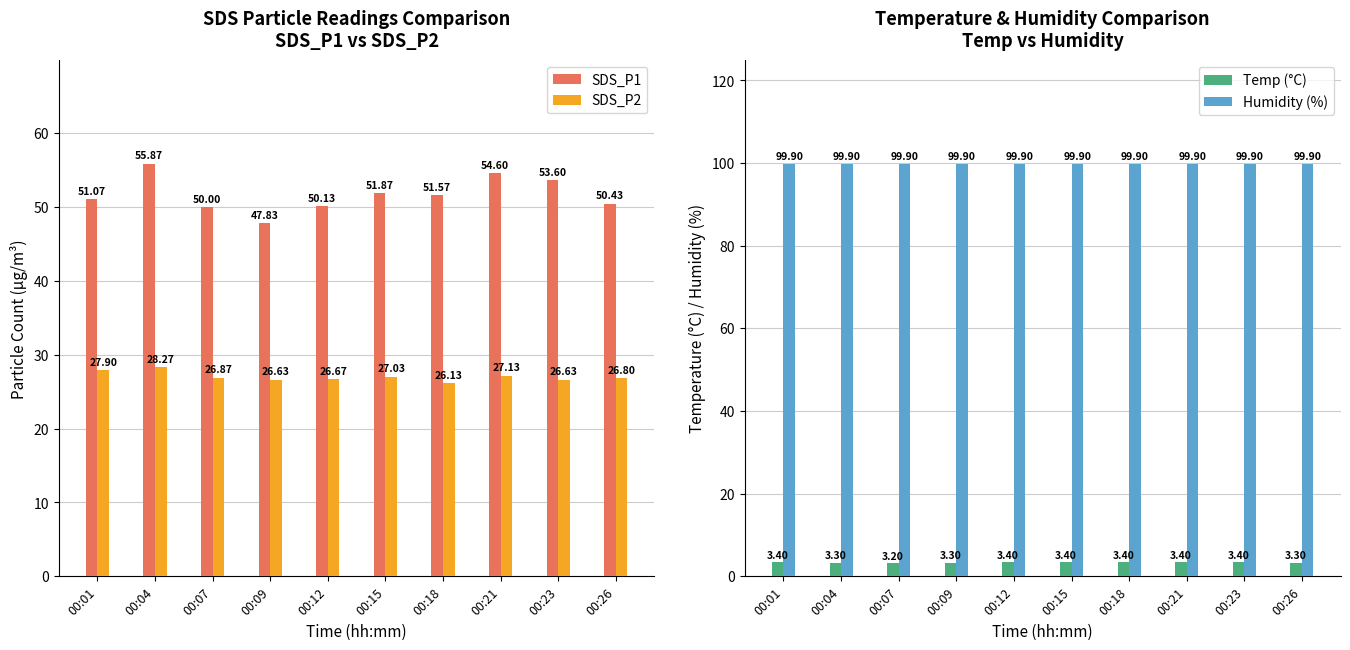

How many categories are shown in the chart?

10